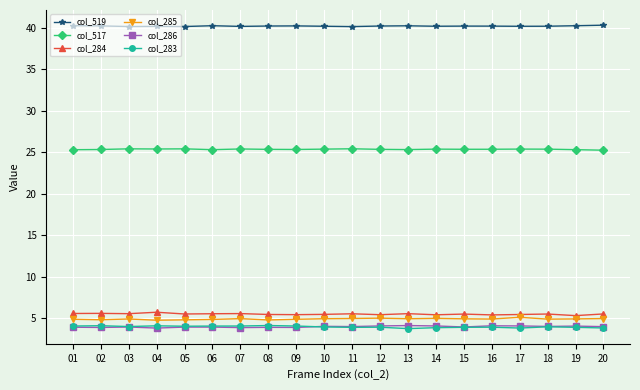

True or false: col_286 and col_285 intersect in this chart.

False